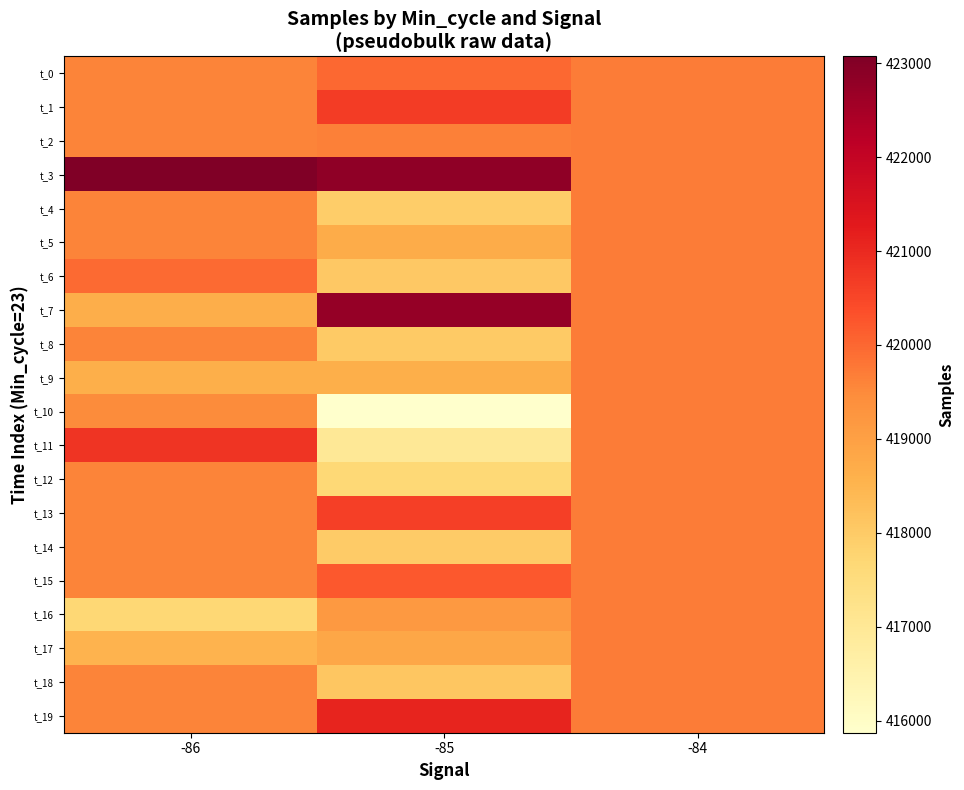

Reading right to left, list all the values displayed in this chart.

t_0: -84=419716.0	-85=419996.0	-86=419605.6
t_1: -84=419716.0	-85=420670.0	-86=419605.6
t_2: -84=419716.0	-85=419648.0	-86=419605.6
t_3: -84=419716.0	-85=422827.0	-86=423072.0
t_4: -84=419716.0	-85=417941.0	-86=419605.6
t_5: -84=419716.0	-85=418686.0	-86=419605.6
t_6: -84=419716.0	-85=418059.0	-86=419967.0
t_7: -84=419716.0	-85=422741.0	-86=418677.0
t_8: -84=419716.0	-85=418033.0	-86=419605.6
t_9: -84=419716.0	-85=418636.0	-86=418632.0
t_10: -84=419716.0	-85=415870.0	-86=419471.0
t_11: -84=419716.0	-85=416972.0	-86=420810.0
t_12: -84=419716.0	-85=417644.0	-86=419605.6
t_13: -84=419716.0	-85=420598.0	-86=419605.6
t_14: -84=419716.0	-85=417994.0	-86=419605.6
t_15: -84=419716.0	-85=420229.0	-86=419605.6
t_16: -84=419716.0	-85=419188.4	-86=417694.0
t_17: -84=419716.0	-85=418843.0	-86=418522.0
t_18: -84=419716.0	-85=418093.0	-86=419605.6
t_19: -84=419716.0	-85=421100.0	-86=419605.6